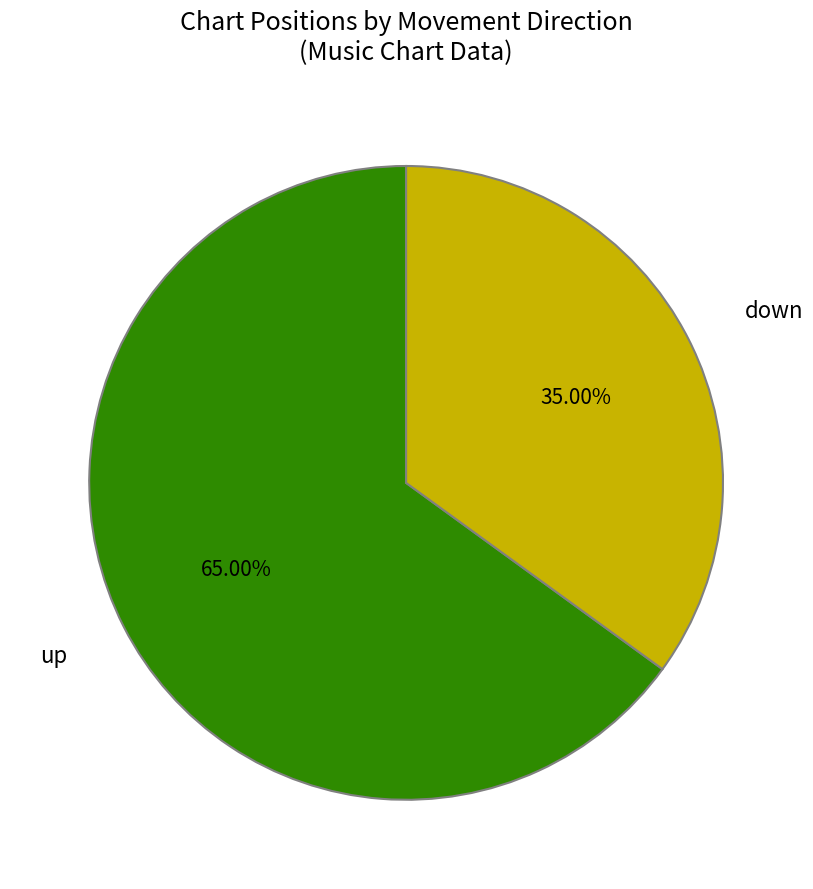

Is it true that up is 44% of the pie?

False